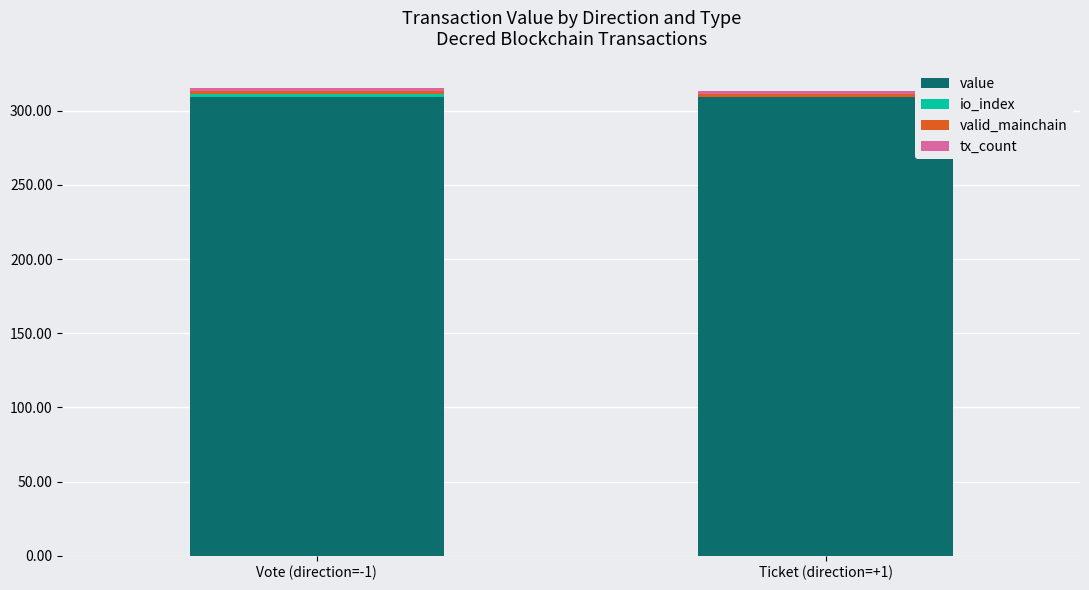

The value of value at Ticket (direction=+1) is 166.3. True or false?

False